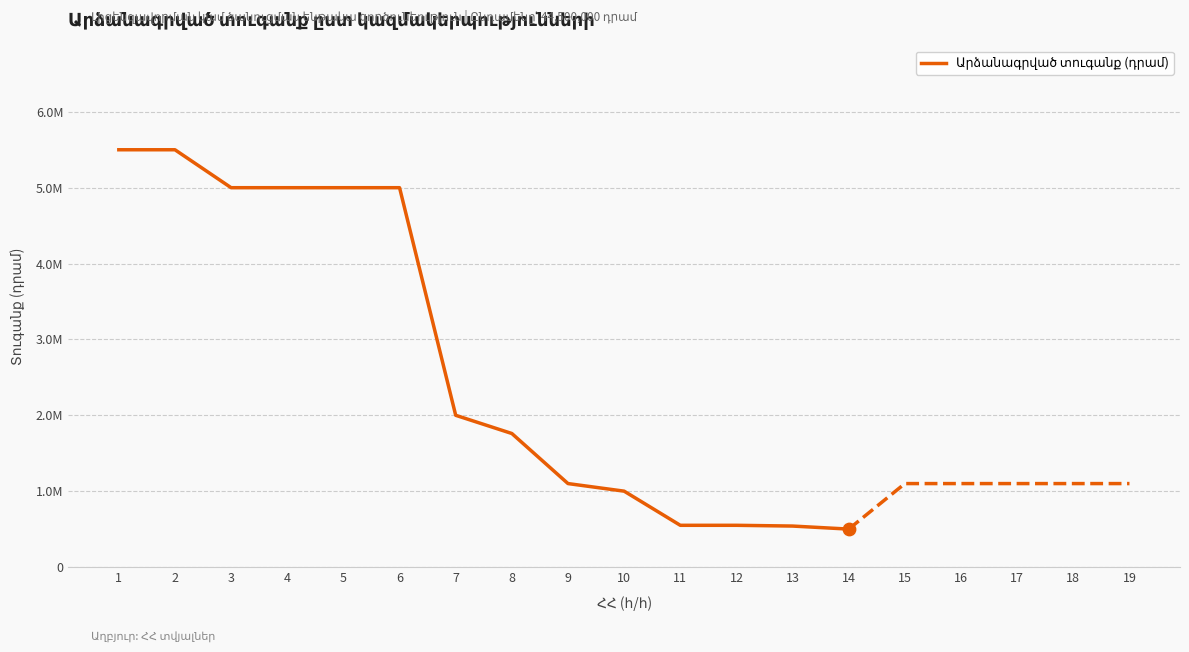

What is the ratio of the value at 3 to the value at 9?

4.5